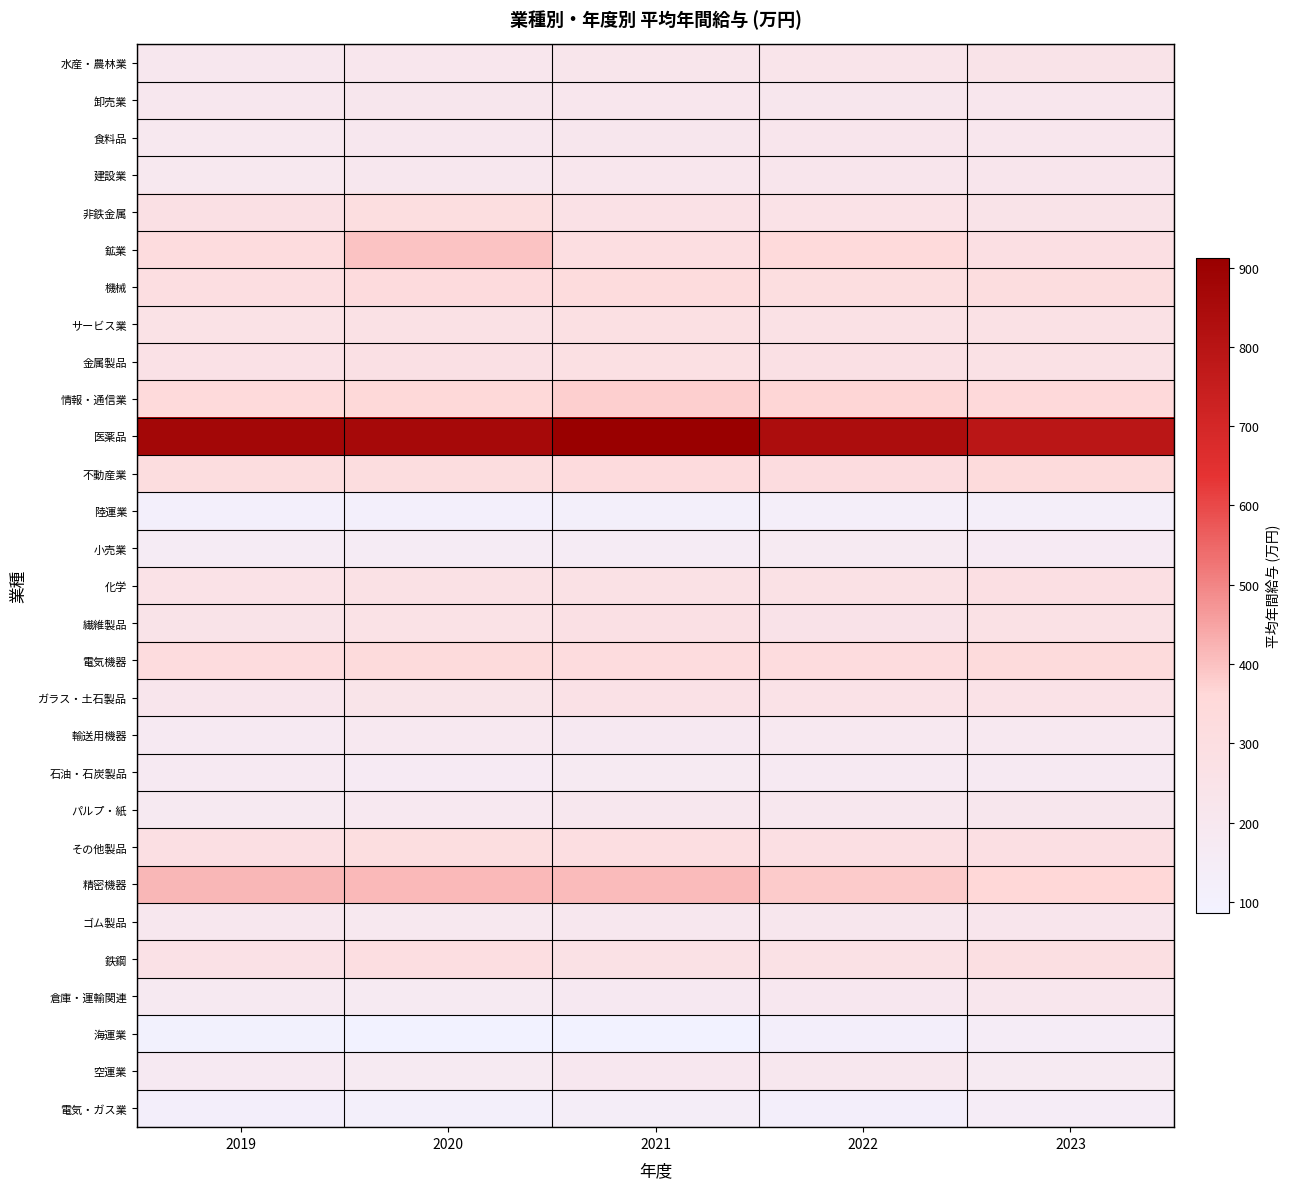

Rank the series by their maximum value, from highest to lowest.

医薬品, 精密機器, 鉱業, 情報・通信業, 電気機器, 不動産業, 機械, その他製品, 非鉄金属, 鉄鋼, 化学, 金属製品, サービス業, 繊維製品, ガラス・土石製品, 水産・農林業, ゴム製品, 食料品, 建設業, 卸売業, 倉庫・運輸関連, パルプ・紙, 空運業, 輸送用機器, 石油・石炭製品, 小売業, 電気・ガス業, 海運業, 陸運業